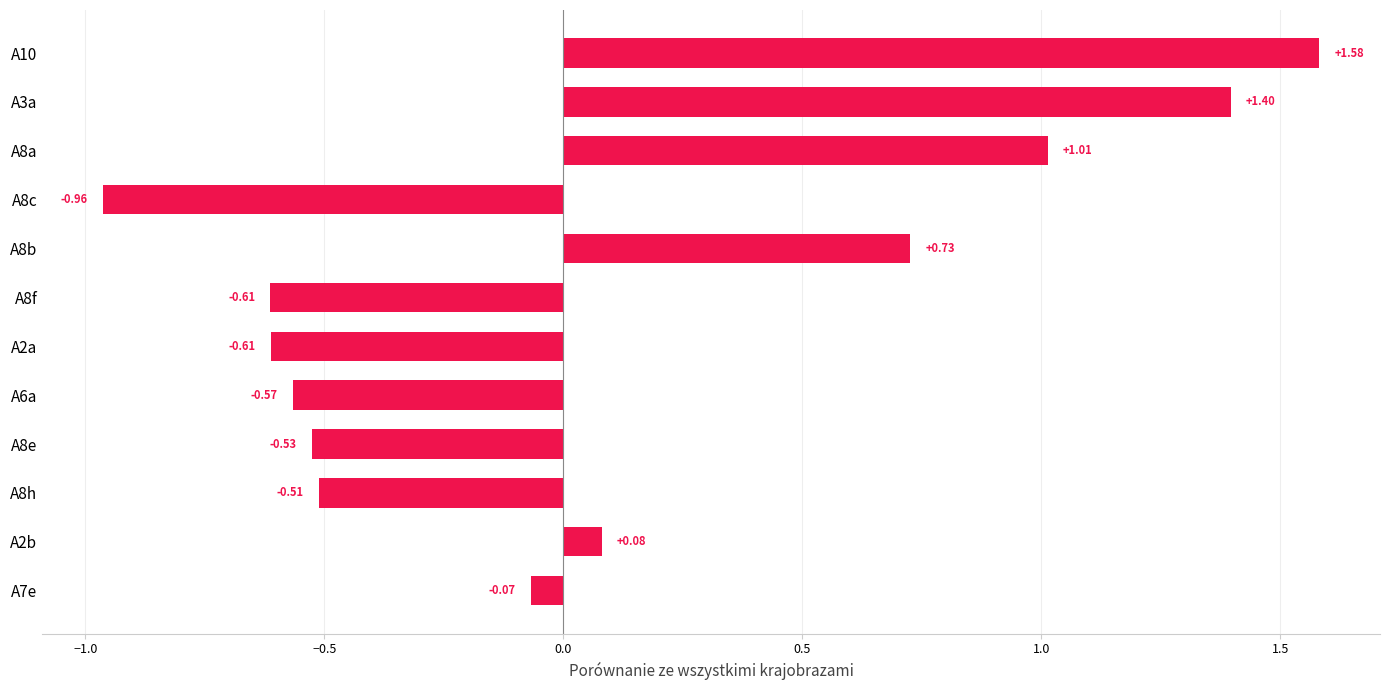

How many values are below zero?

7